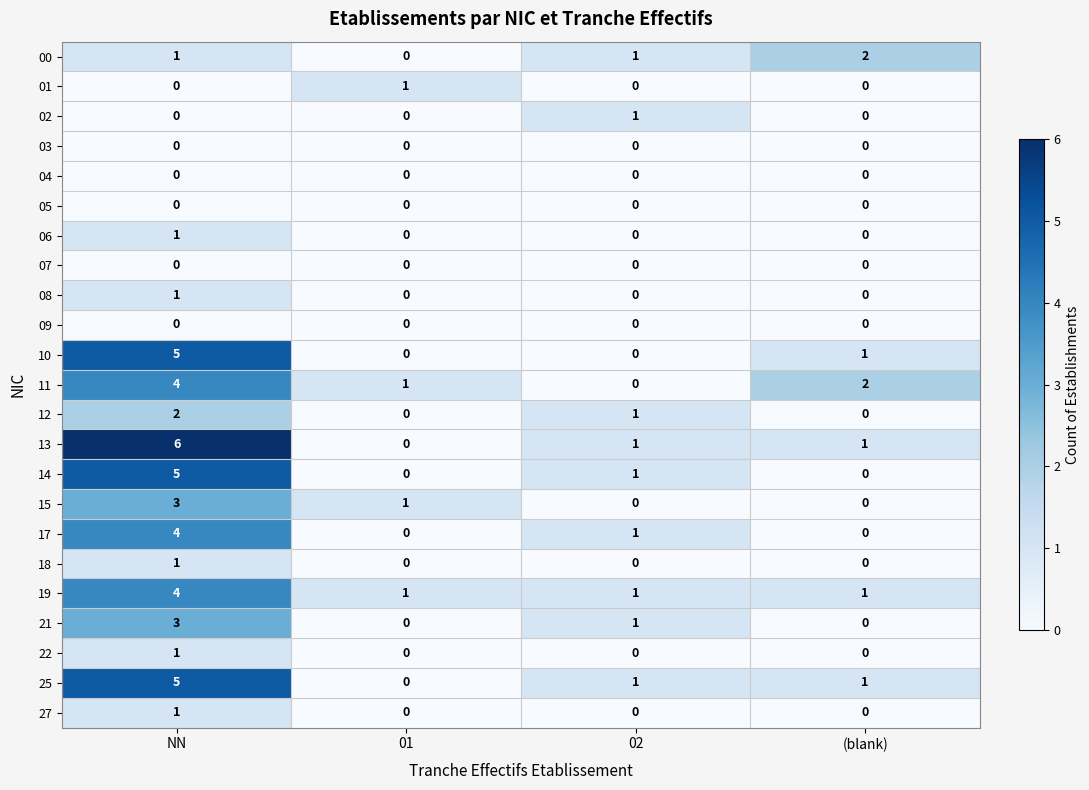

At which category does the chart reach its peak across all series?

NN